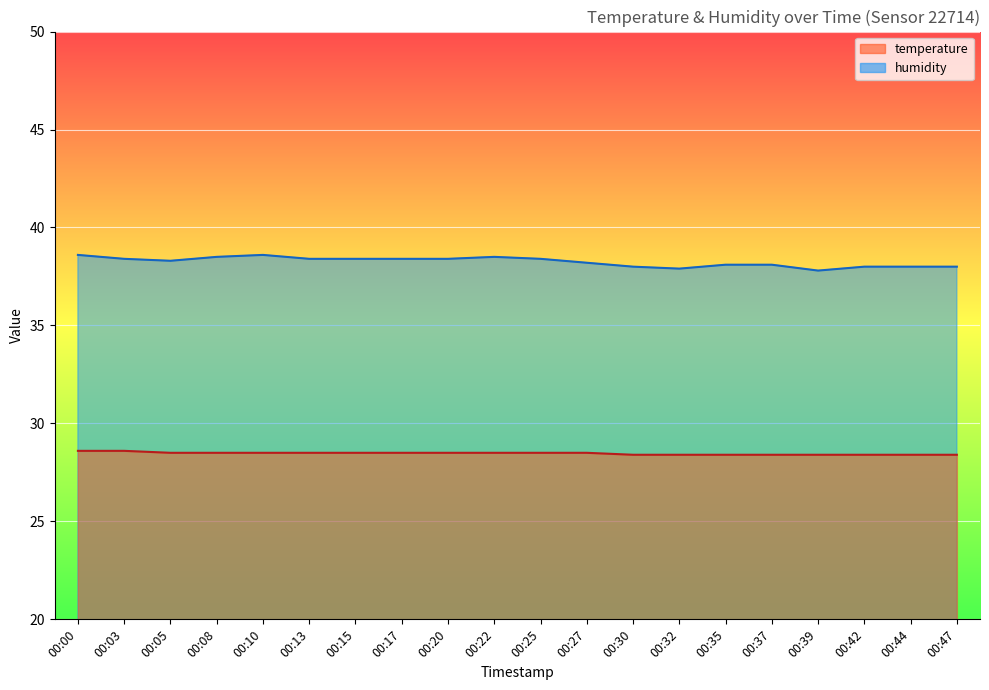

What is the average value of the humidity series?

38.2